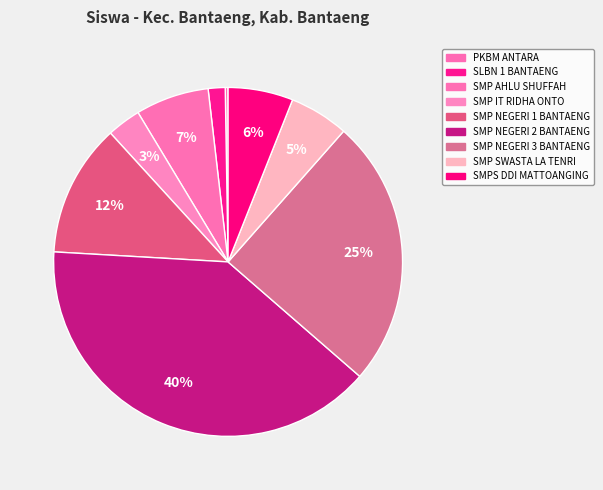

Does any single category account for the majority?

No